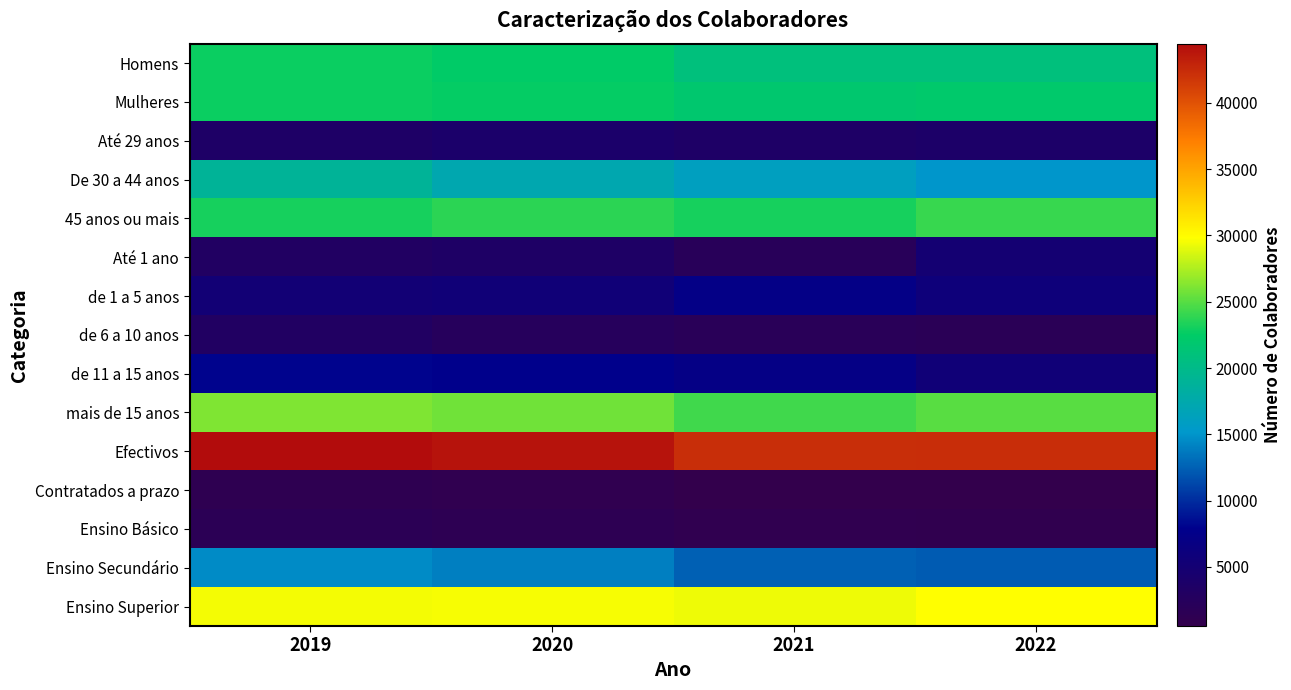

What is the spread (max minus min) of values at 2019?

43229